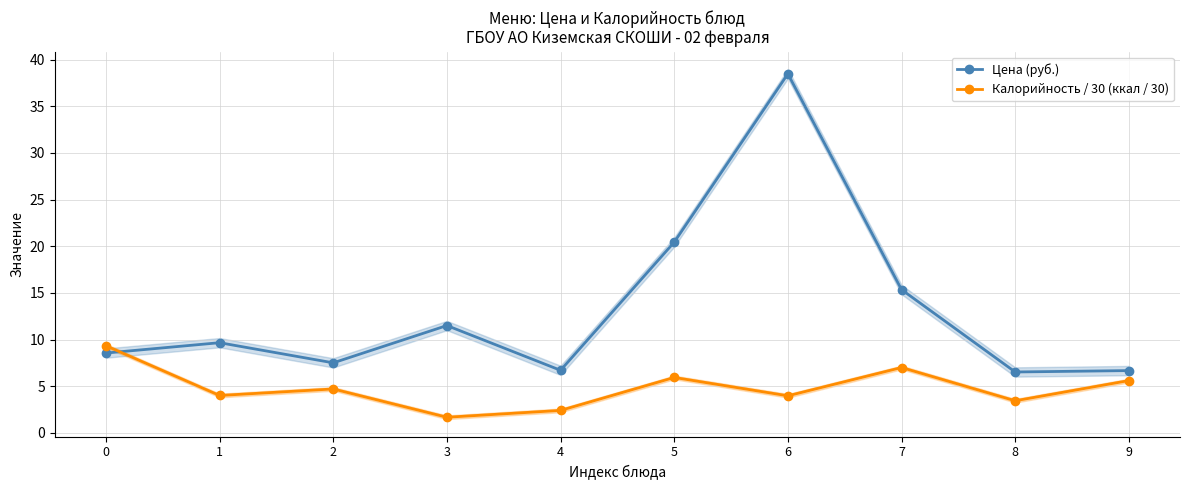

What is the difference between the highest and lowest values at 1?

5.7